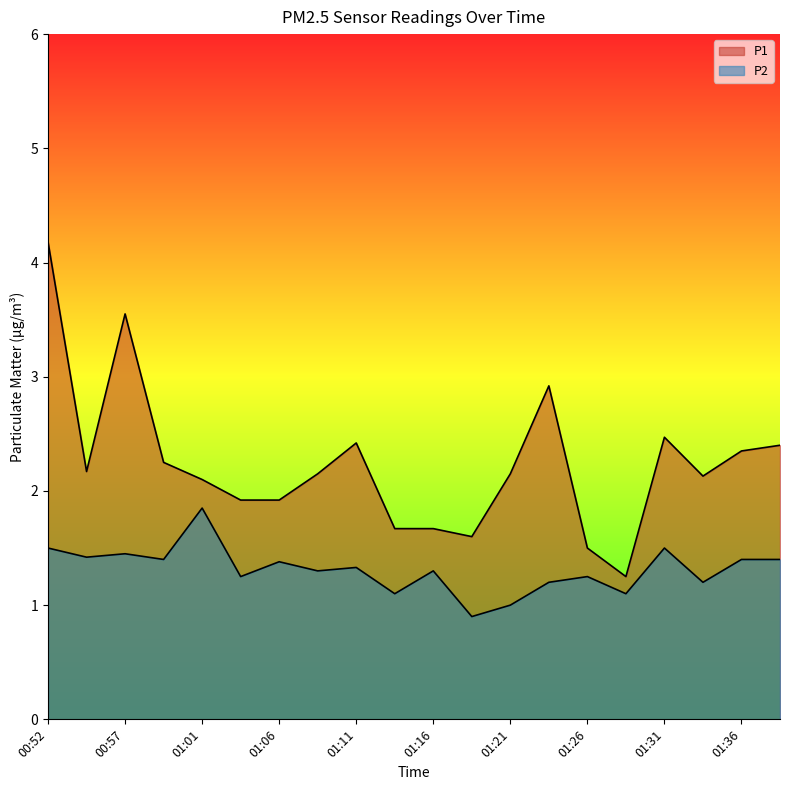

What is the difference between the maximum and minimum values in the P1 series?

2.9